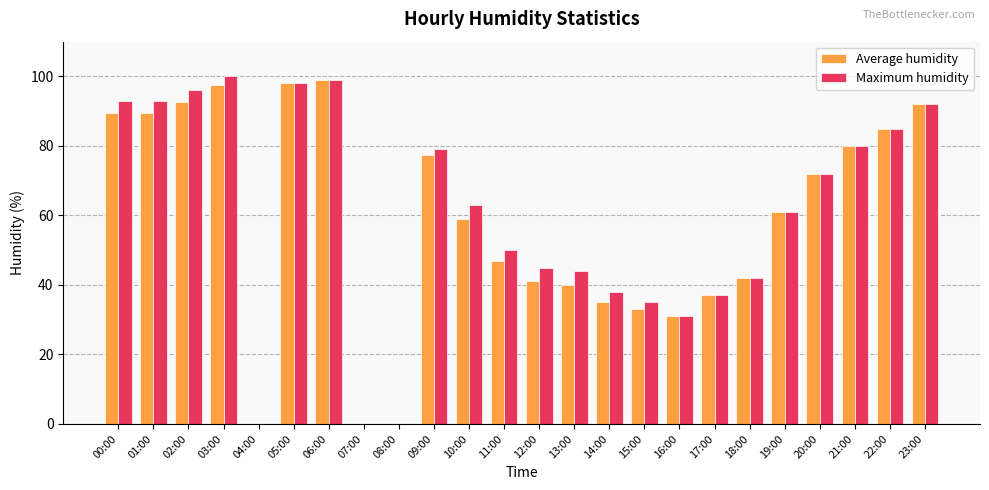

Count the number of data series in this chart.

2